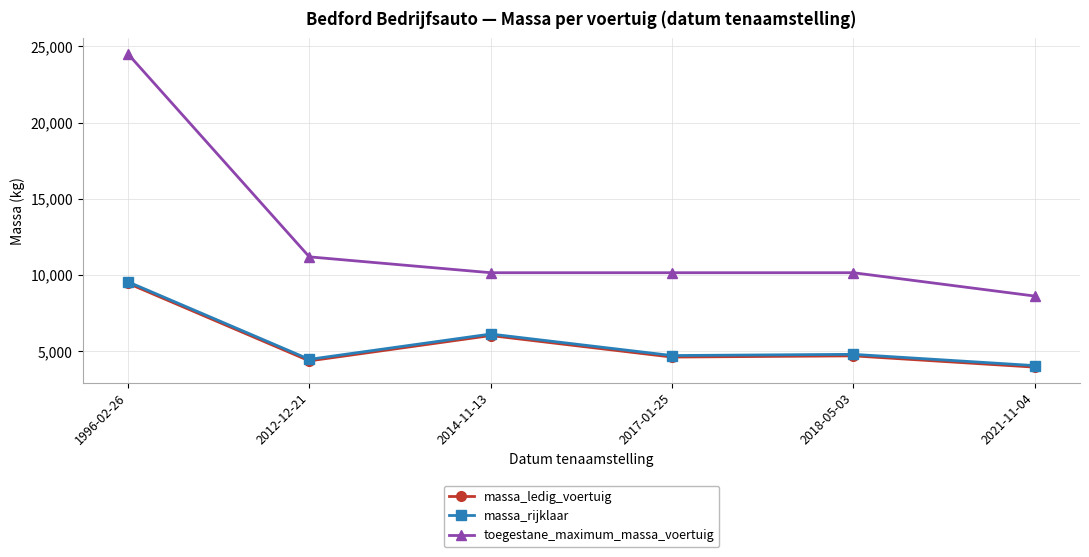

What is the value of the massa_rijklaar point at the 3rd from the left?

6140